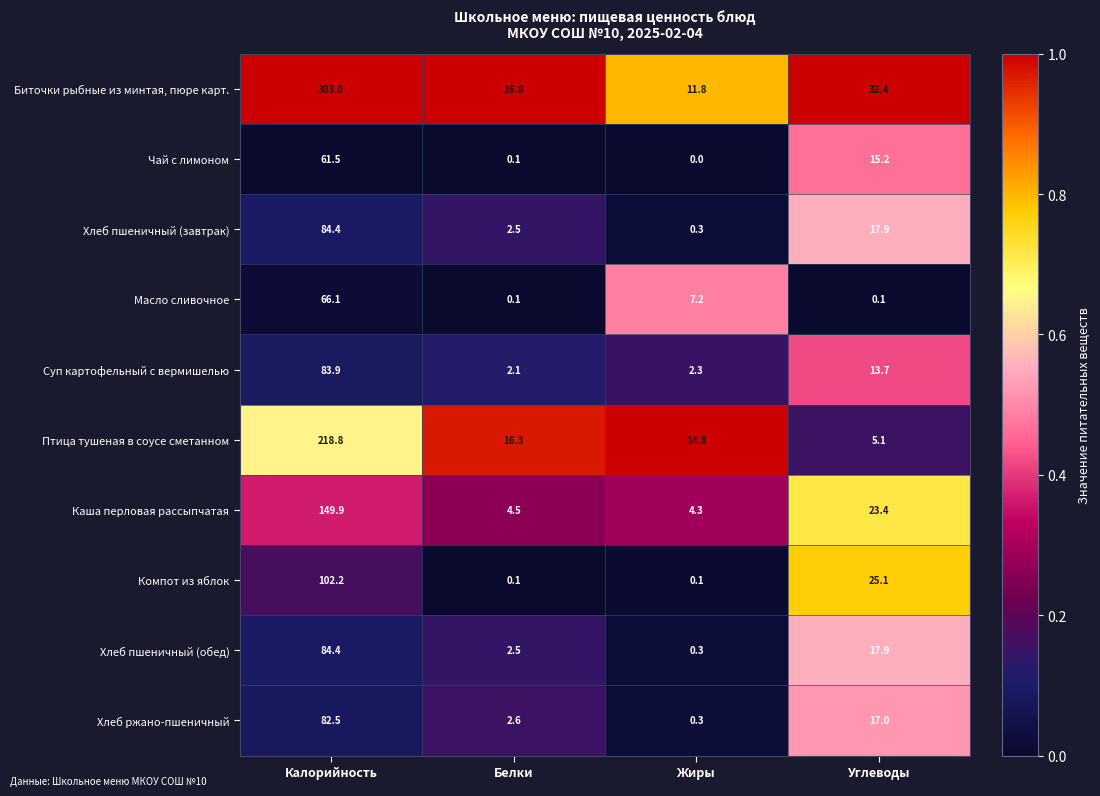

The value of Биточки рыбные из минтая, пюре карт. at Жиры is 11.8. True or false?

True